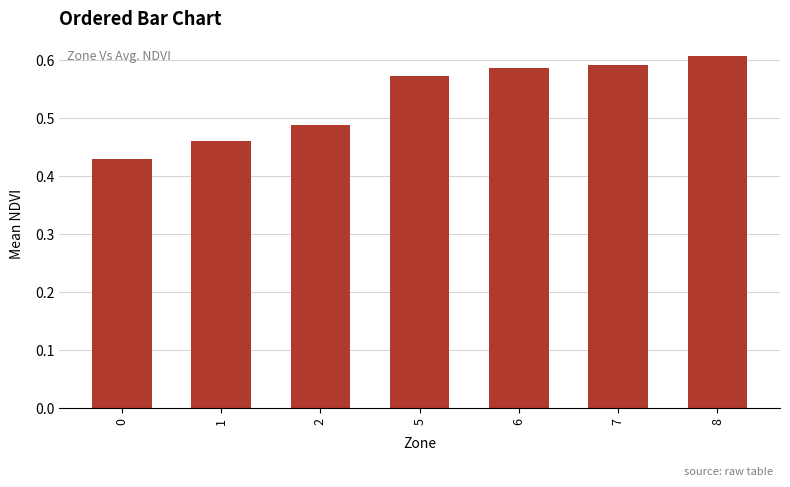

How many categories are shown in the chart?

7